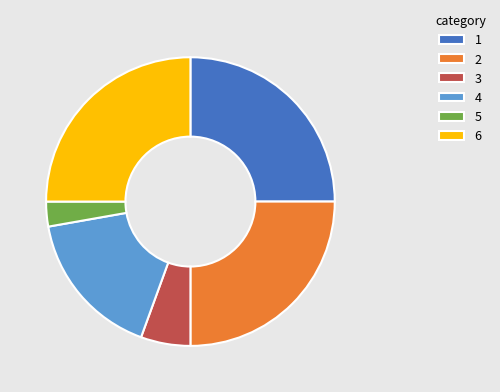

True or false: 4 accounts for 17% of the total.

True